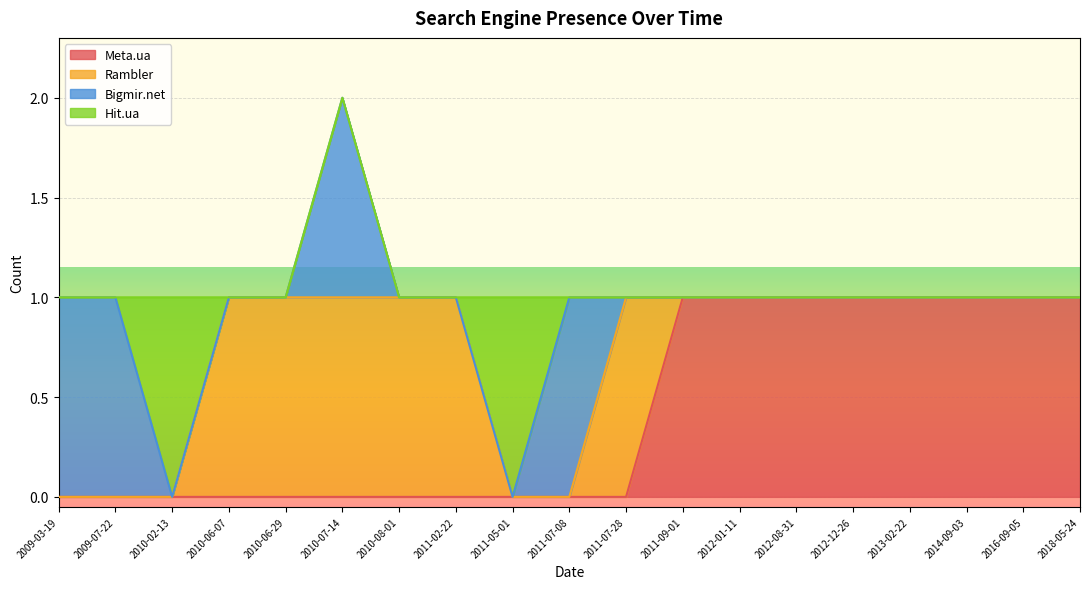

What is the sum of the Meta.ua values at 2010-07-14 and 2012-12-26?

1